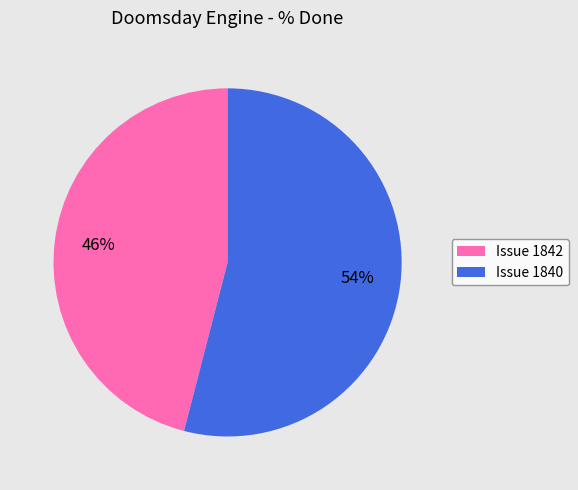

Which category has the biggest portion of the pie?

Issue 1840